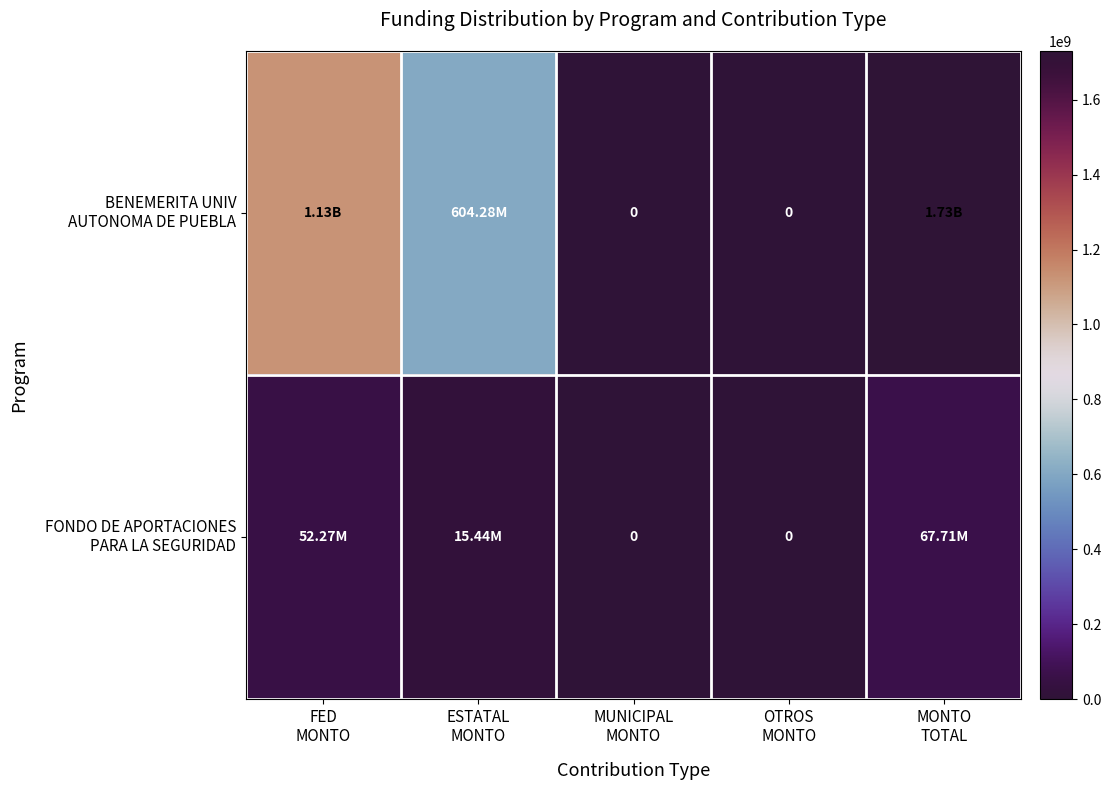

At which label does BENEMERITA UNIV AUTONOMA DE PUEBLA reach its peak?

MONTO TOTAL